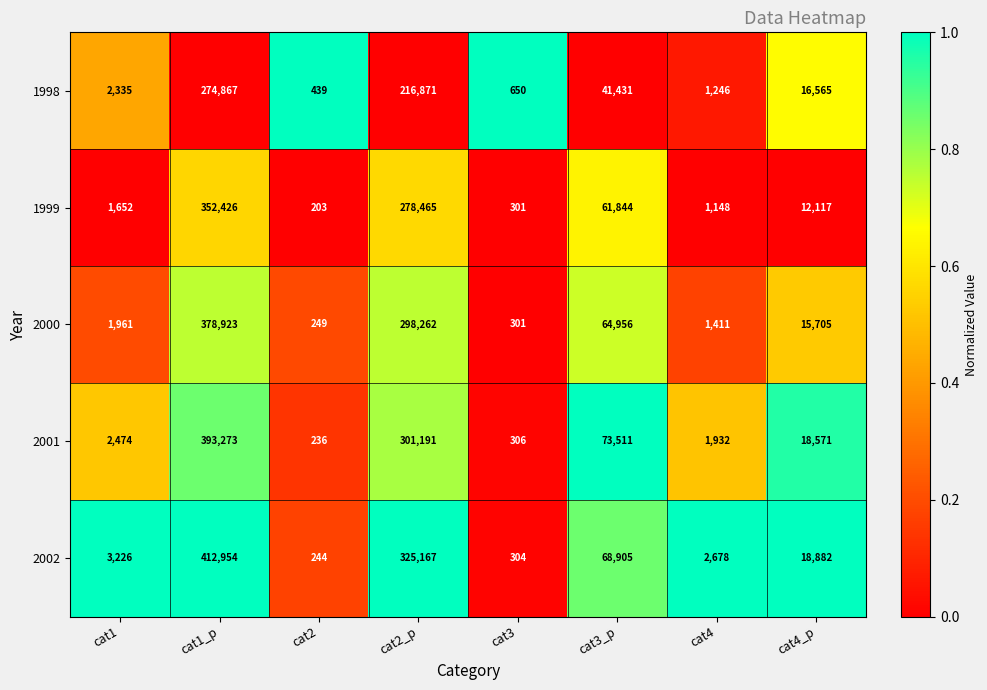

Rank the series by their maximum value, from lowest to highest.

1998, 1999, 2000, 2001, 2002